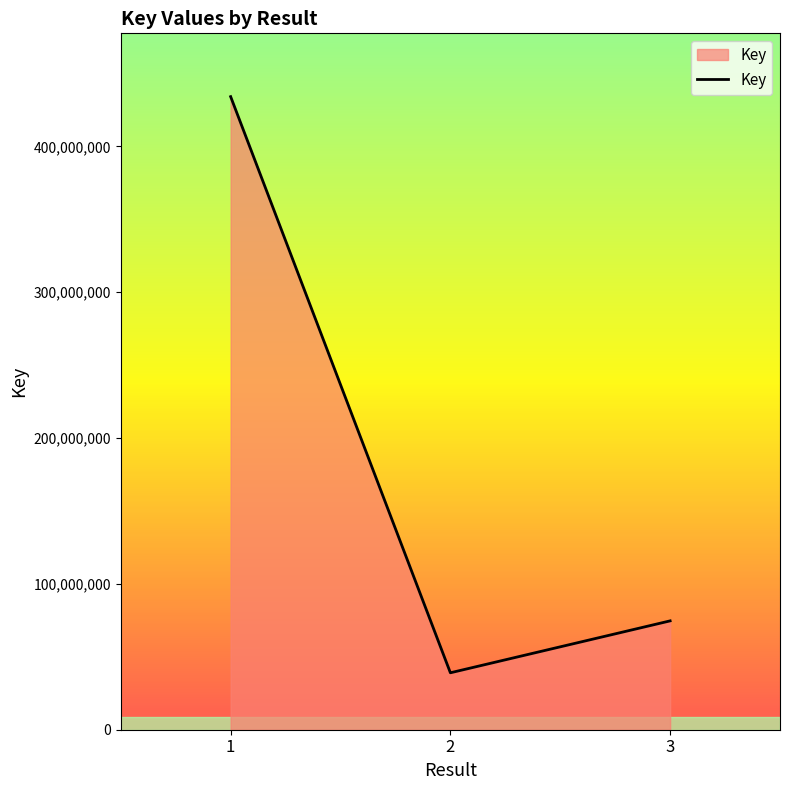

The value at 1 is 434166363. True or false?

True